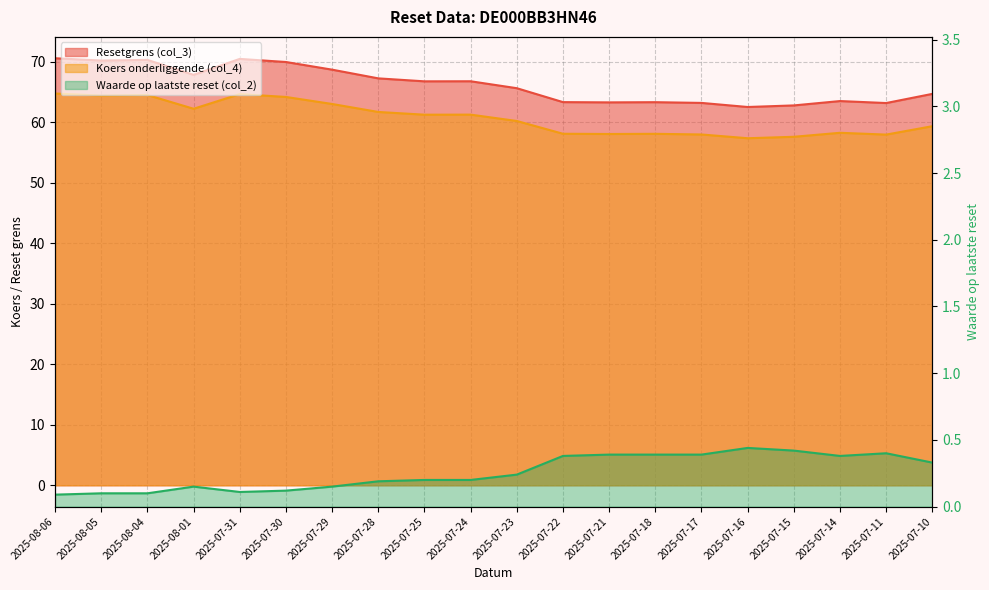

Count the Waarde op laatste reset (col_2) values in the range 0 to 1.

20